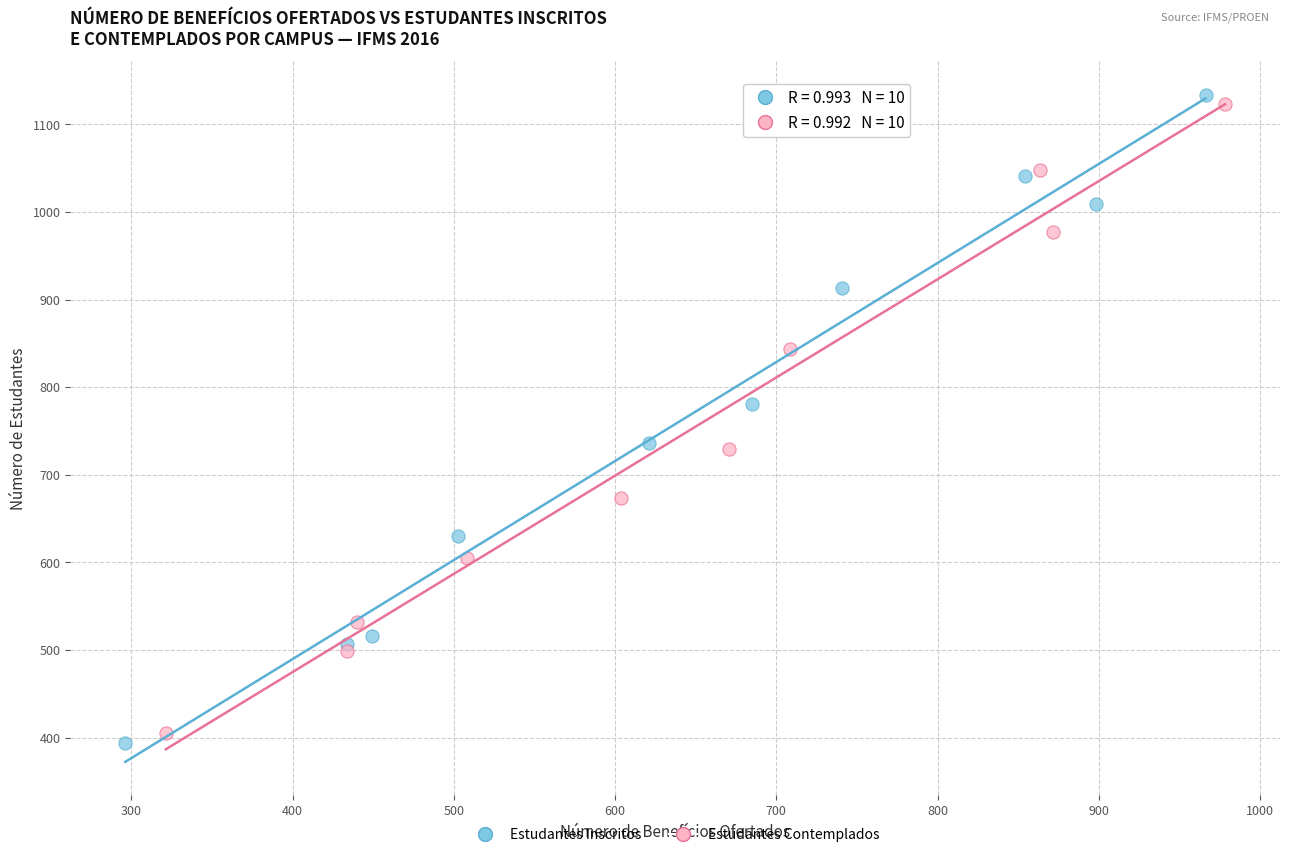

Which series has the widest spread of Y values?

Estudantes Inscritos